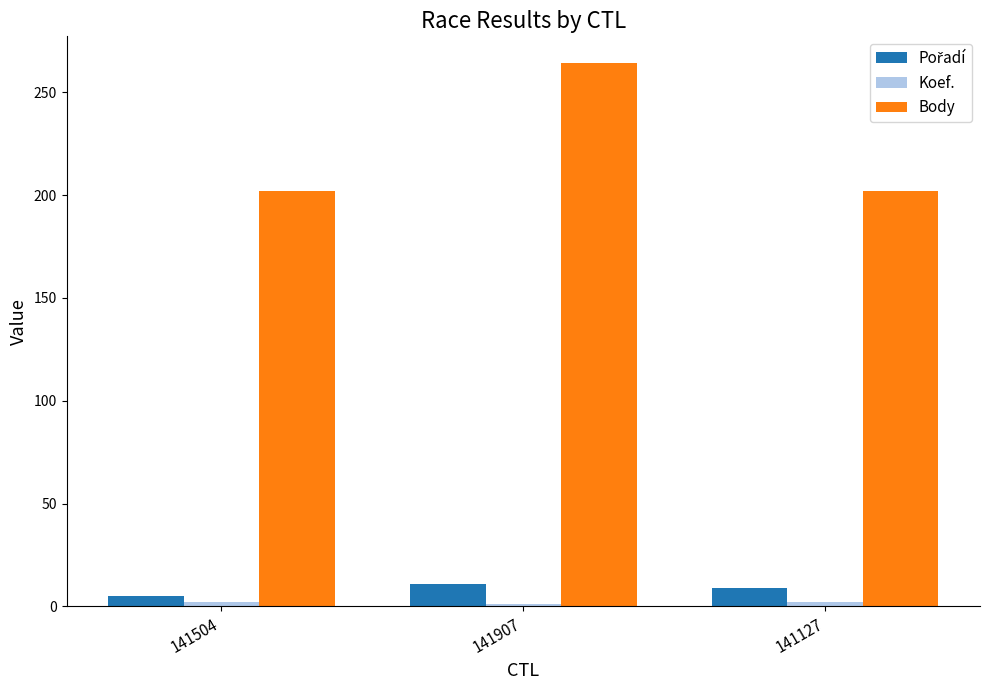

Is it true that Body equals 202 at 141504?

True